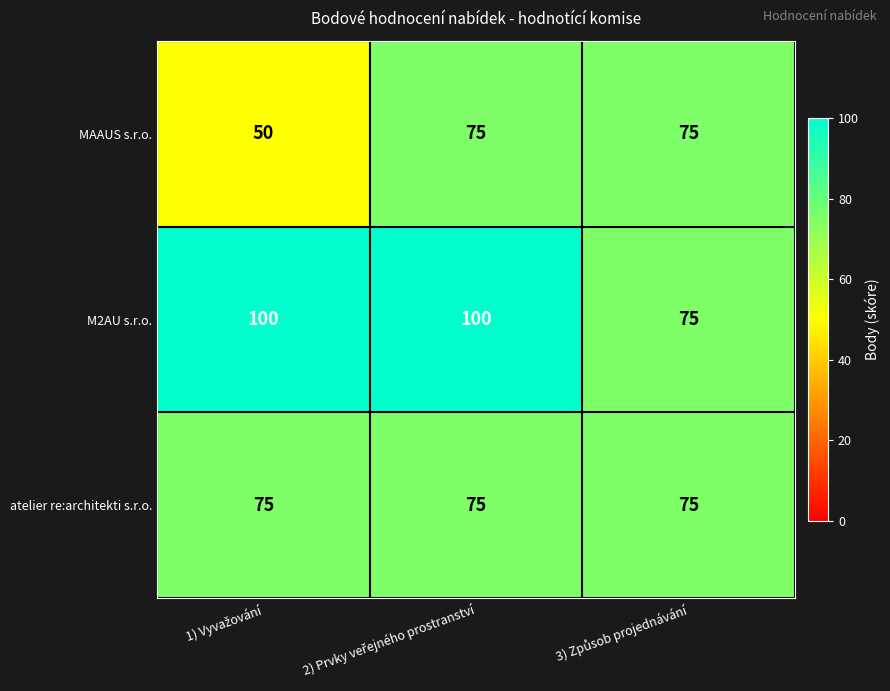

At how many categories does at least one series exceed 96?

2